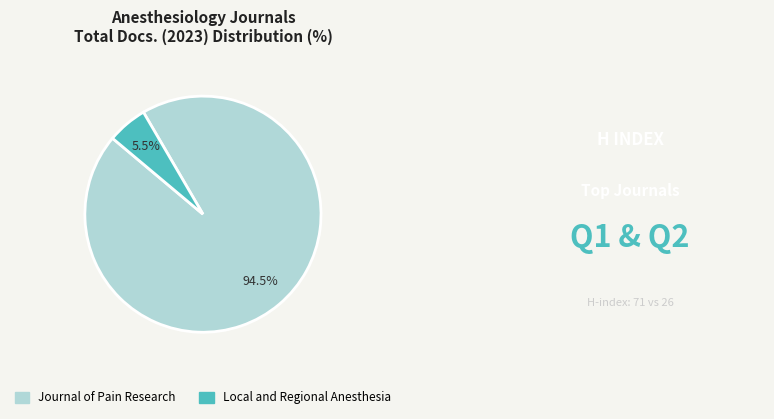

Which category accounts for the majority?

Journal of Pain Research